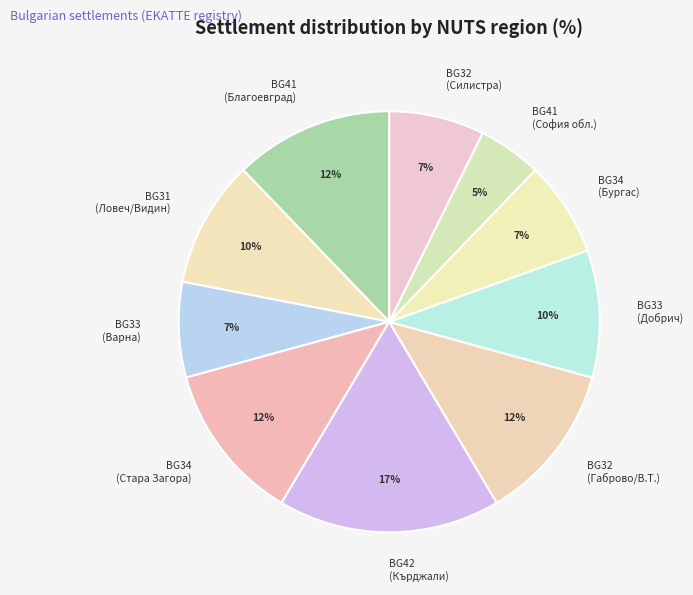

Is the sum of BG33 (Варна) and BG41 (София обл.) greater than half?

No